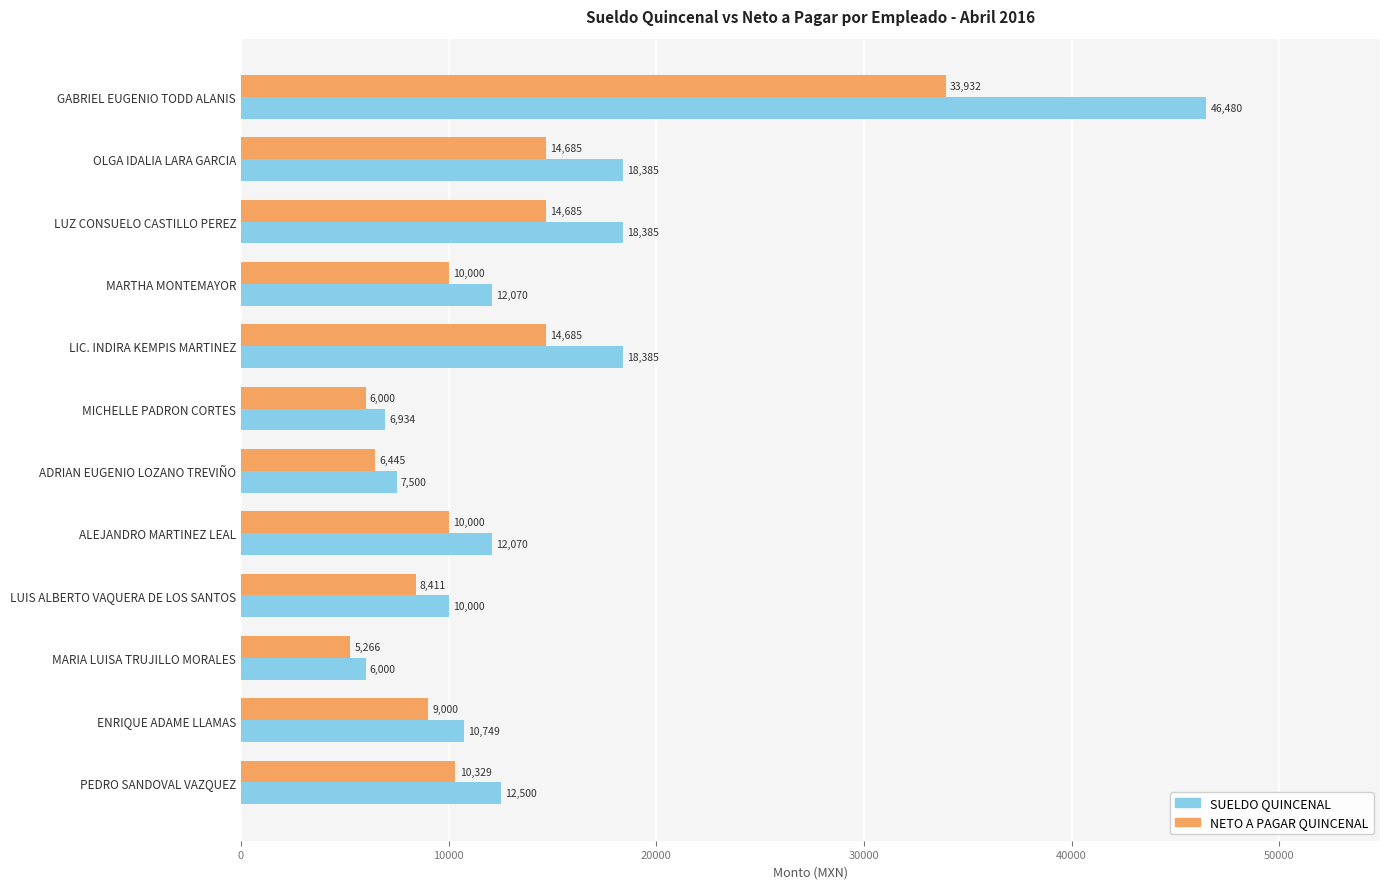

Which series has the widest spread of values?

SUELDO QUINCENAL